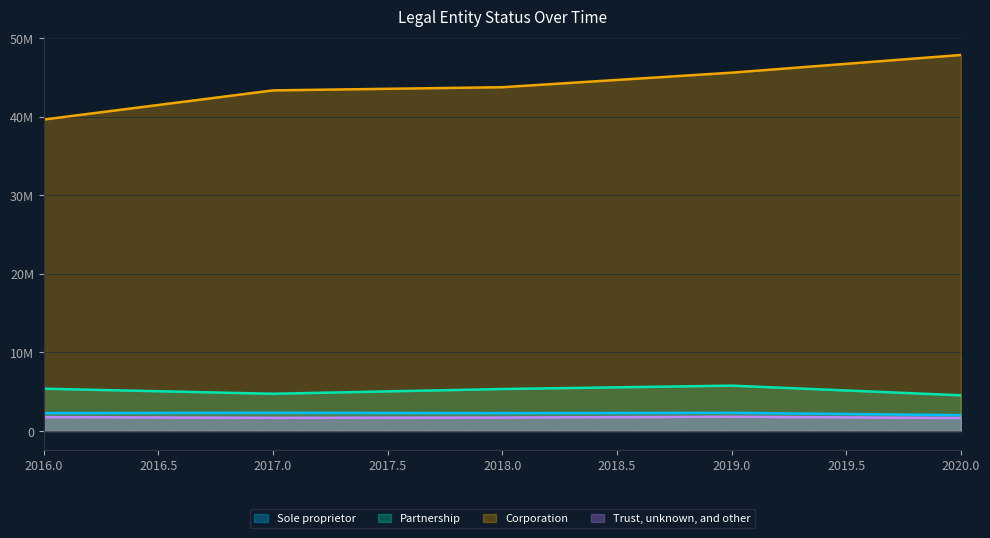

What value does the Partnership series have at 2019, to the nearest 50?

5764600